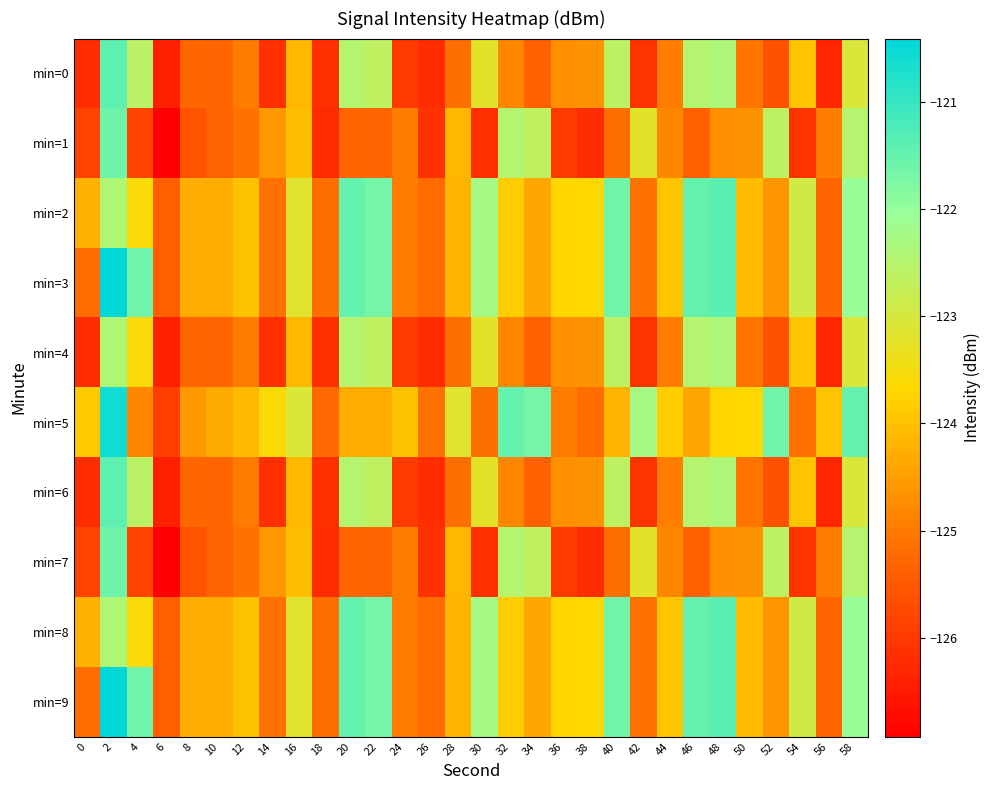

Which series has the largest total across all categories?

min=3